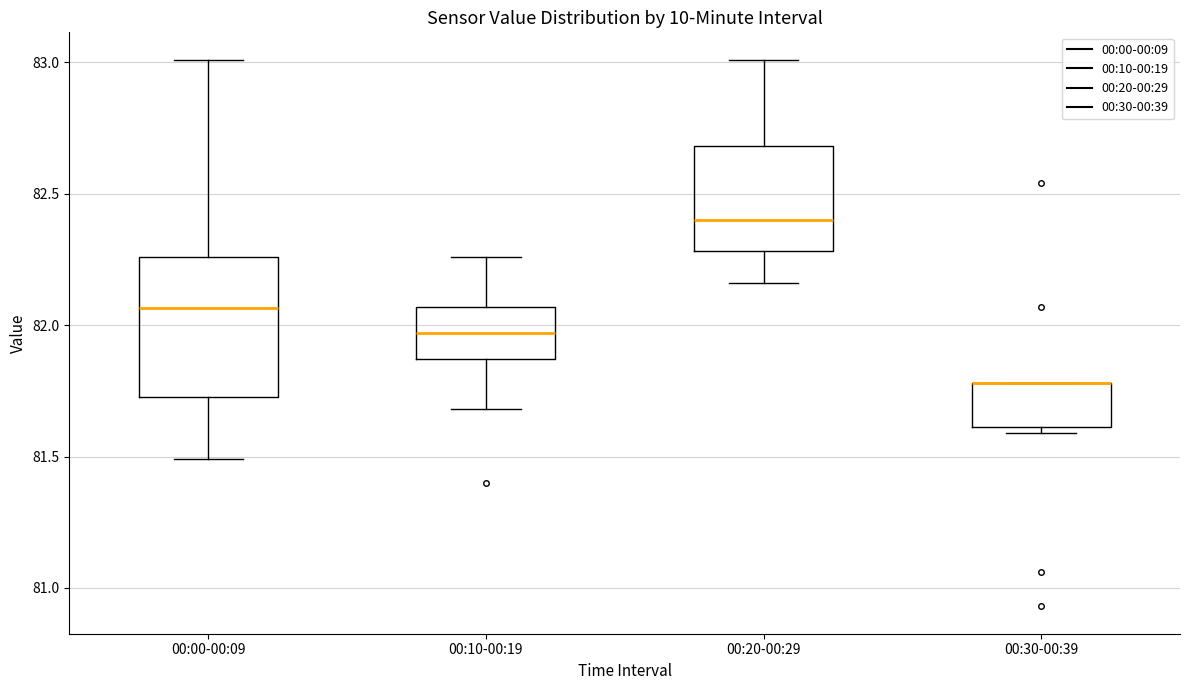

Comparing the boxes themselves (not the whiskers), which one is the tallest?

00:00-00:09